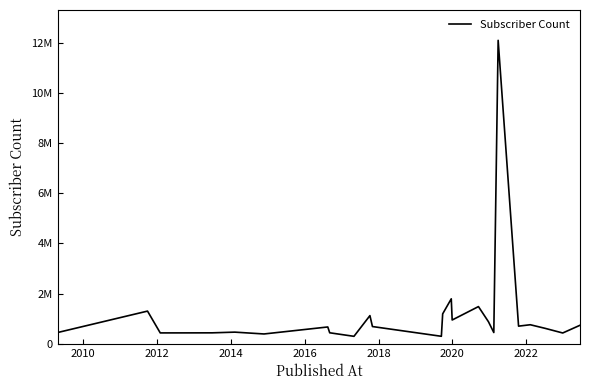

Reading right to left, transcribe all the data shown in this chart.

735000	427000	610000	756000	700000	12100000	445000	876000	1480000	945000	1790000	1190000	295000	684000	1120000	294000	435000	667000	388000	461000	433000	431000	430000	1300000	446000